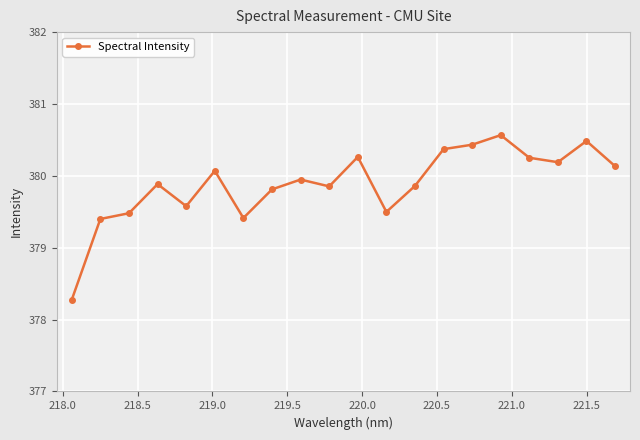

True or false: the data has more than 2 interior local peaks.

True